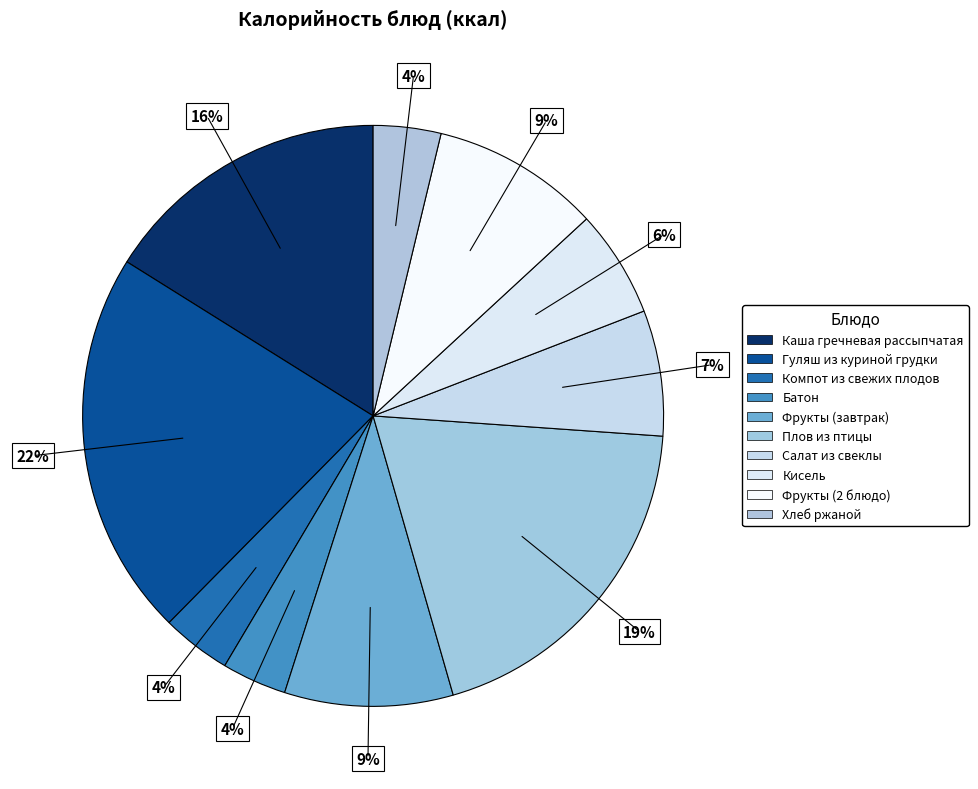

Which has a higher value, Фрукты (2 блюдо) or Фрукты (завтрак)?

Фрукты (2 блюдо)